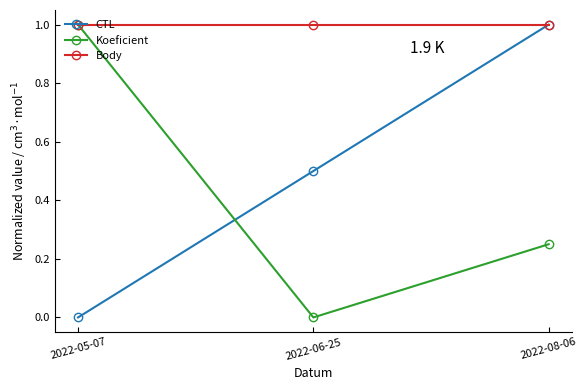

What is the difference between the highest and lowest values at 2022-08-06?

0.8